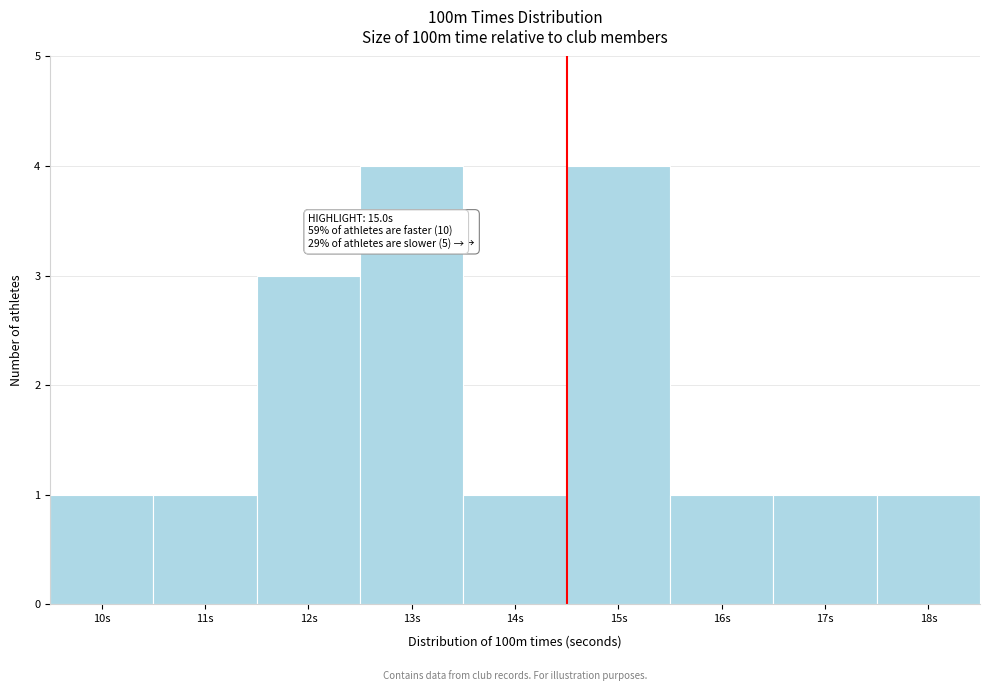

Reading left to right, extract all data points from this chart.

10s=1	11s=1	12s=3	13s=4	14s=1	15s=4	16s=1	17s=1	18s=1